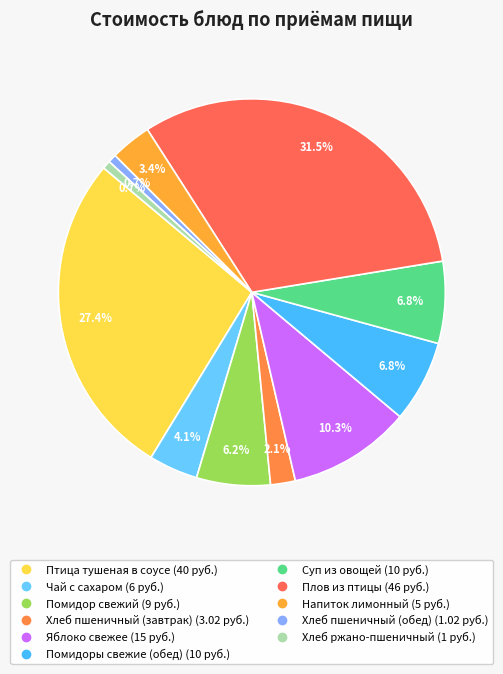

True or false: Хлеб пшеничный (обед) accounts for 14% of the total.

False